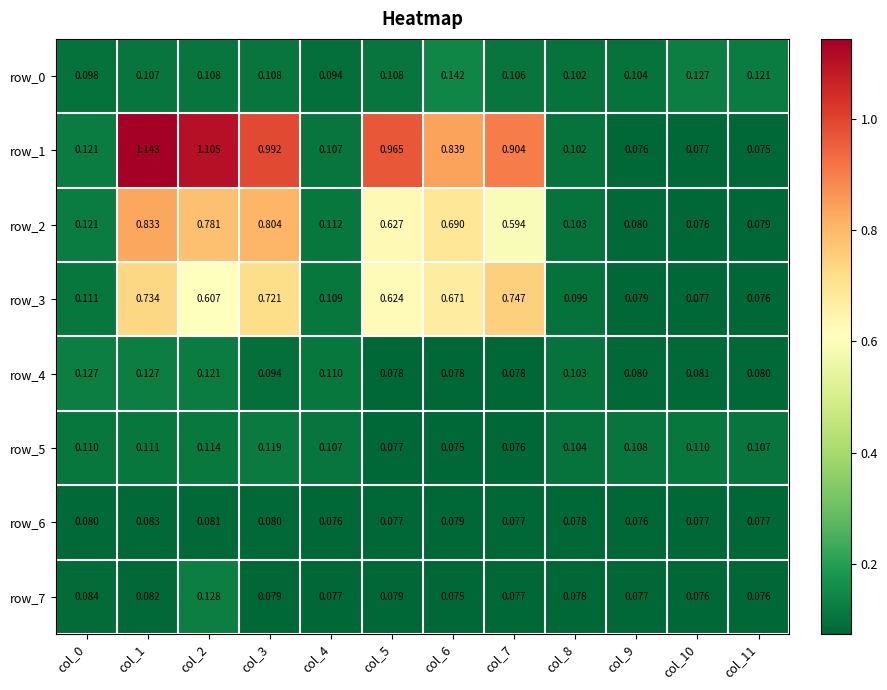

At col_1, list the series in order from largest to smallest.

row_1, row_2, row_3, row_4, row_5, row_0, row_6, row_7